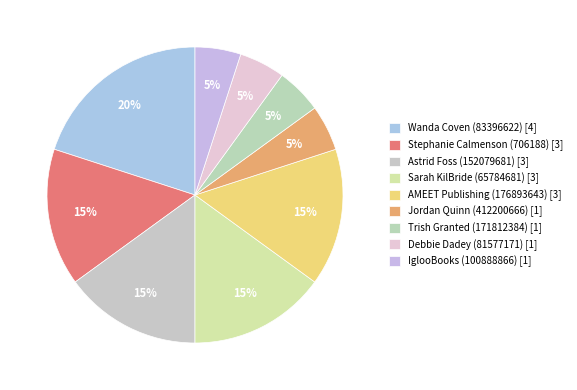

Is it true that Sarah KilBride (65784681) is 25% of the pie?

False